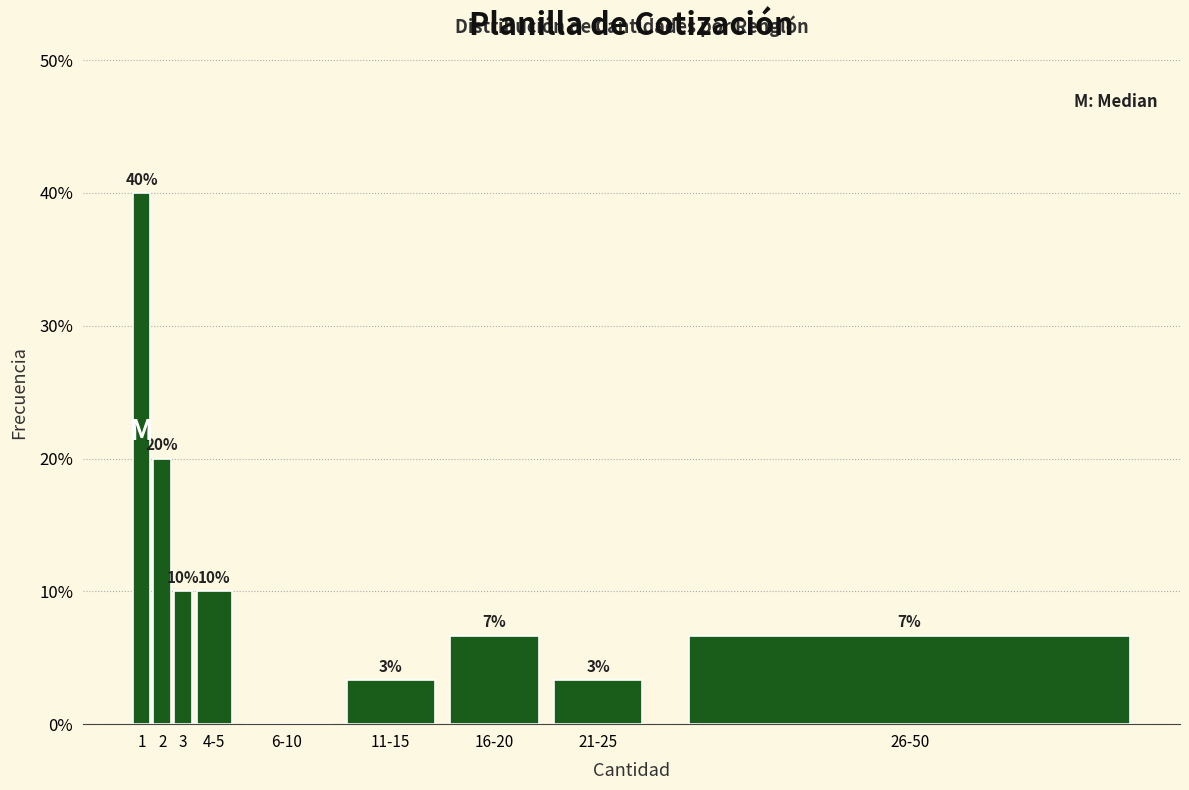

What is the sum of the values at 6-10 and 4-5?

10.0